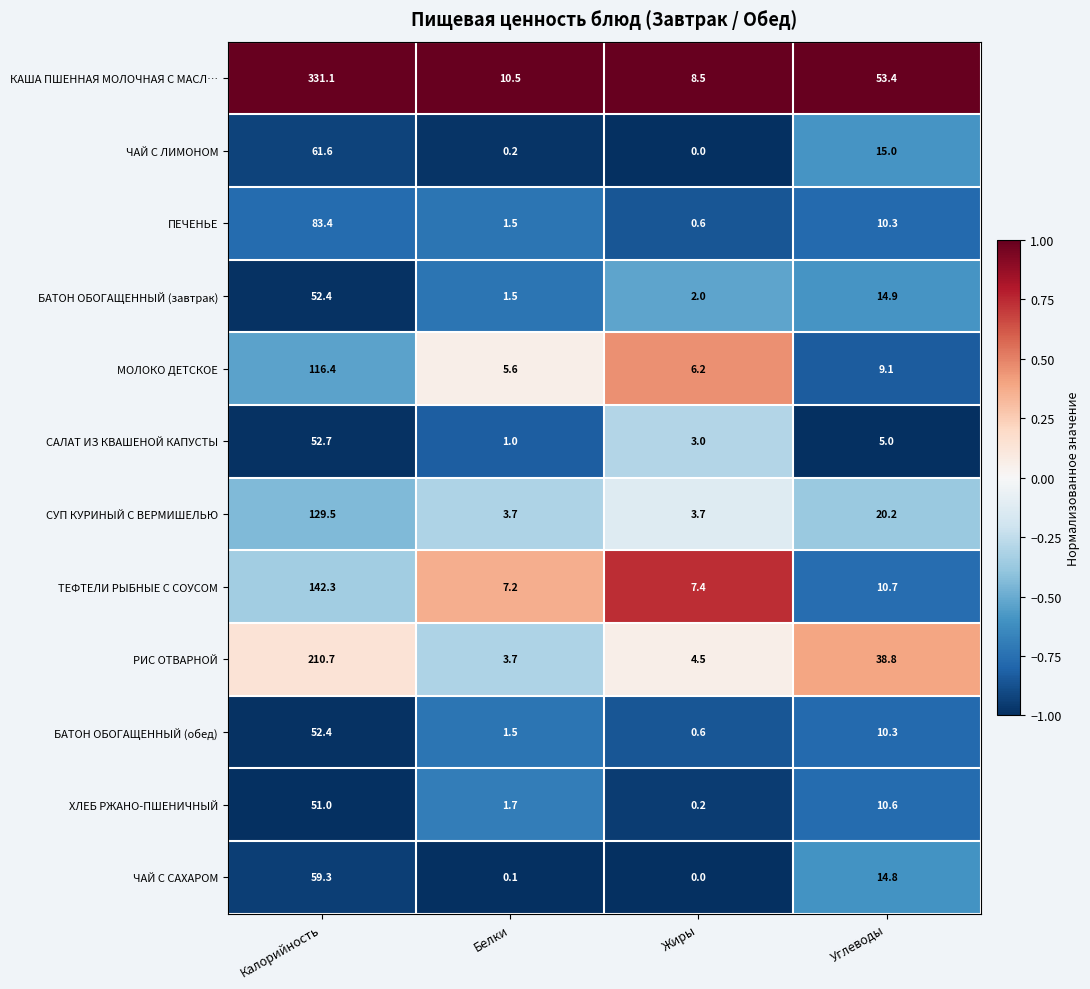

What is the difference between the maximum and minimum values in the МОЛОКО ДЕТСКОЕ series?

110.8